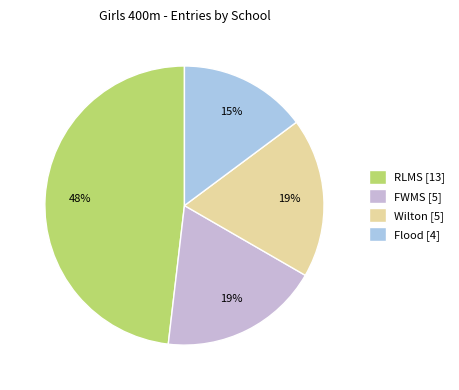

Count the number of slices in the pie.

4